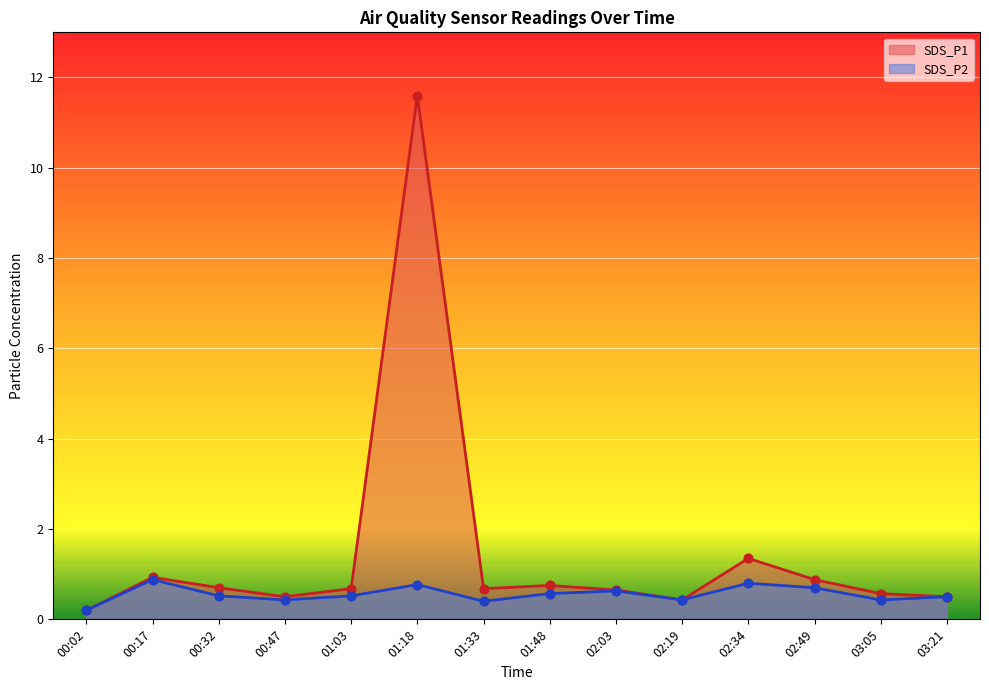

Which series reaches the minimum Y coordinate?

SDS_P1